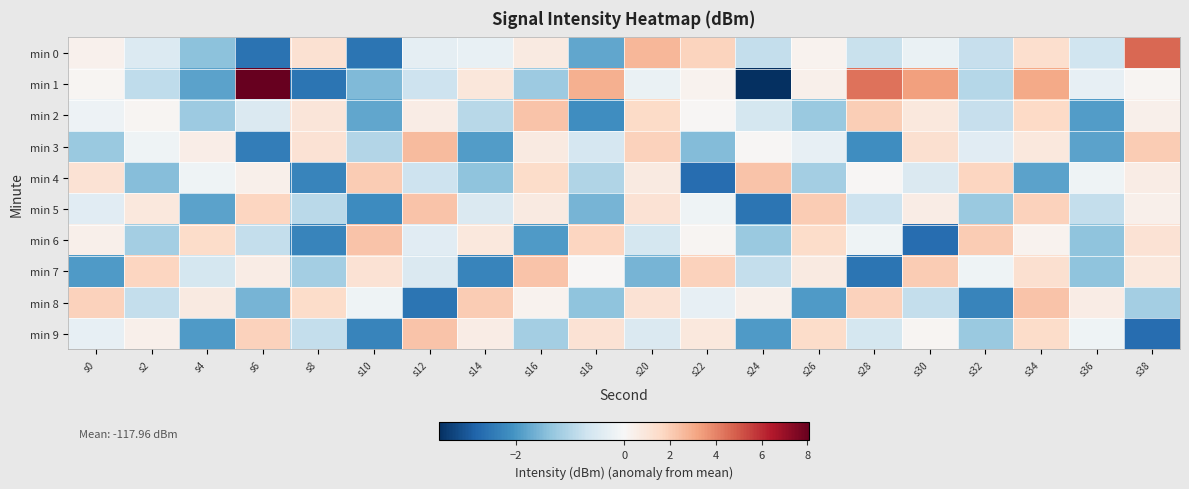

List the series in order of their peak value, lowest first.

min 2, min 4, min 5, min 6, min 7, min 8, min 9, min 3, min 0, min 1